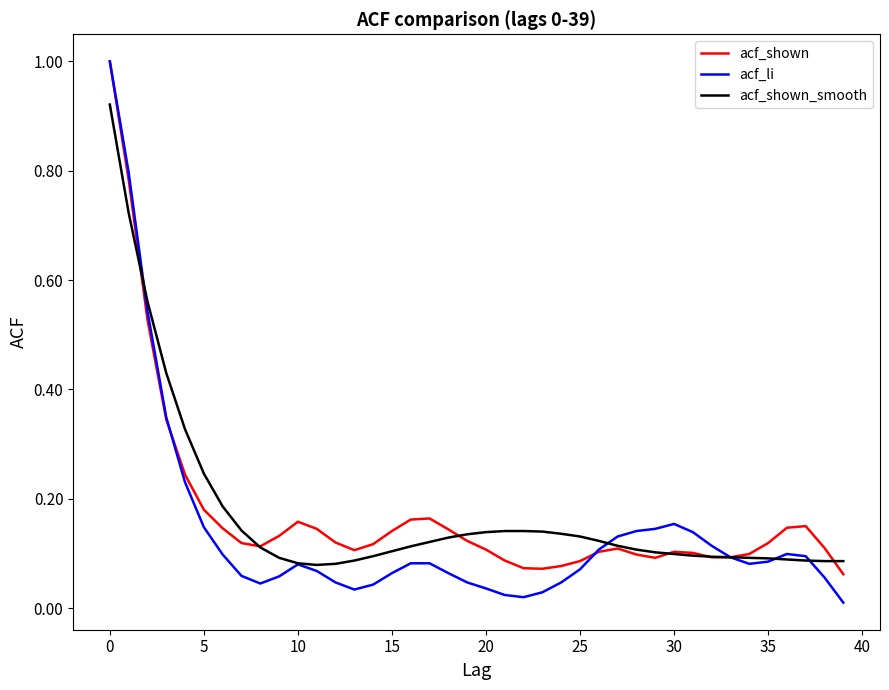

Which series has the widest spread of values?

acf_li